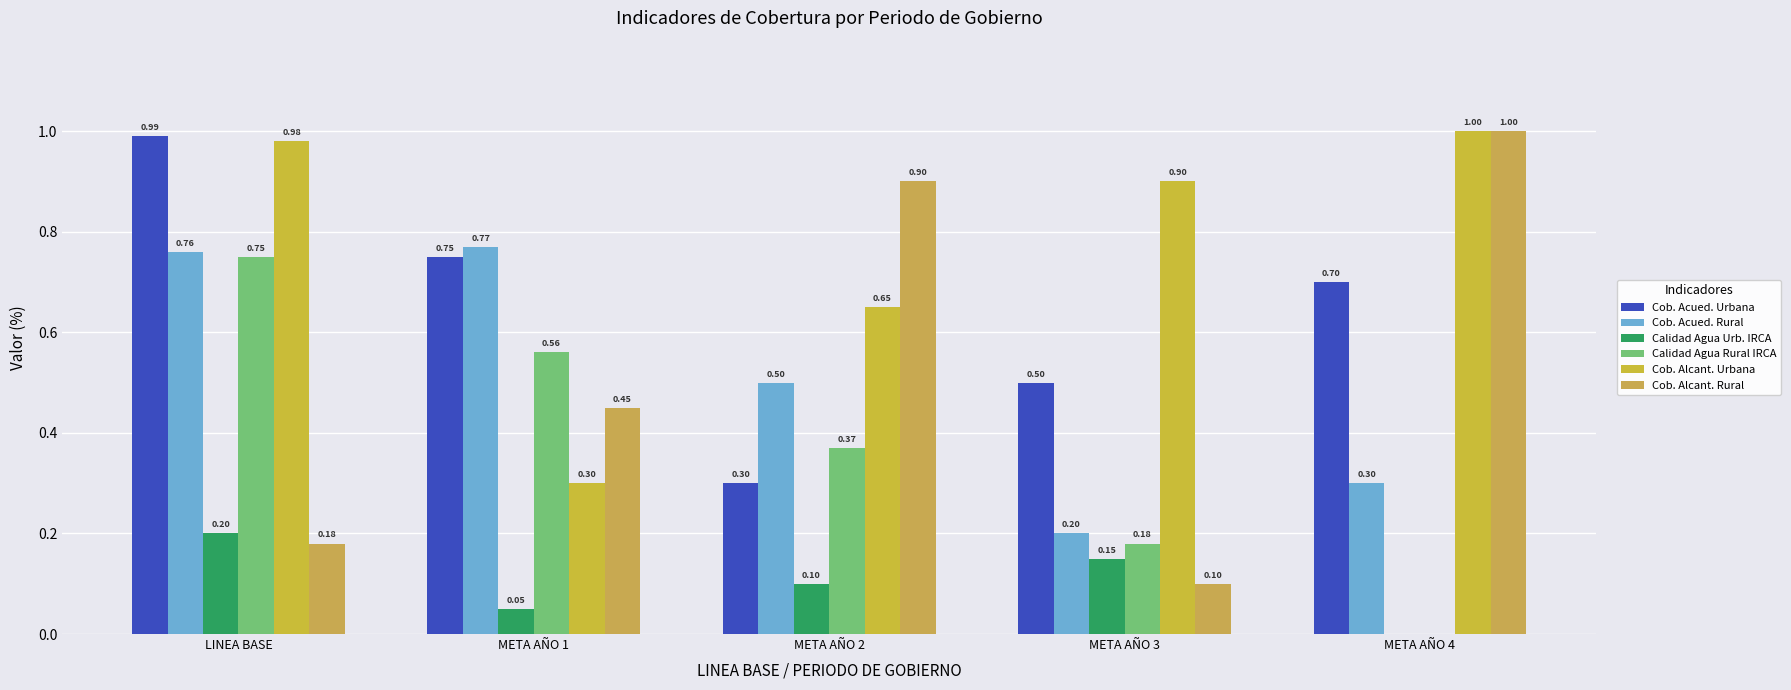

What is the approximate value of Cob. Acued. Rural at LINEA BASE?

0.8